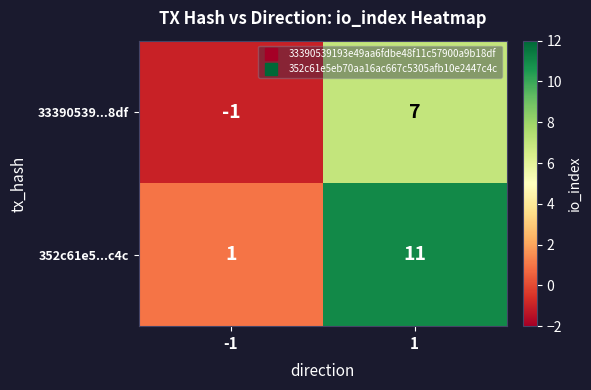

What is the difference between the highest and lowest values at 1?

4